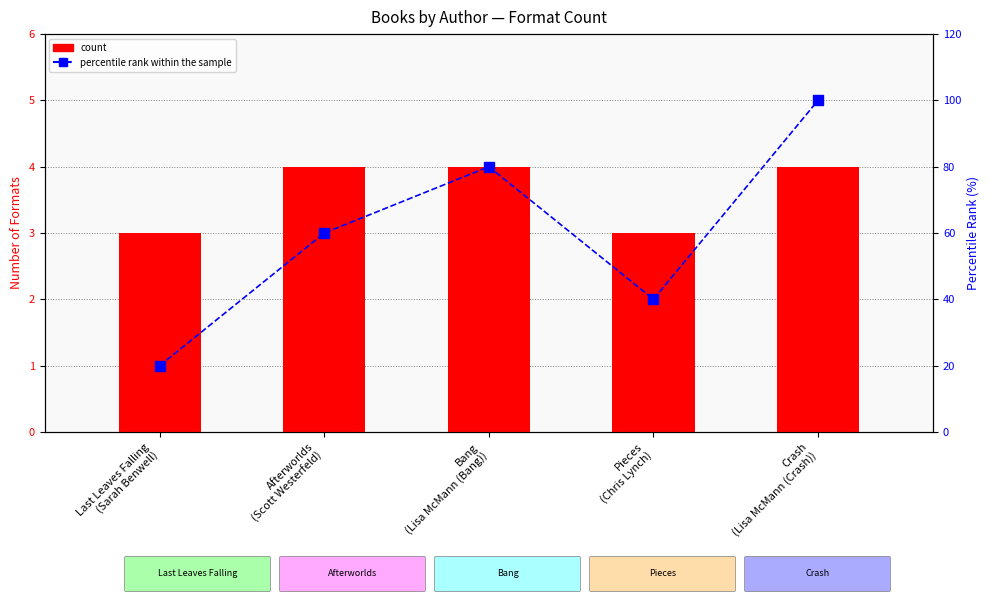

What are all the series names shown in the legend?

count, percentile rank within the sample